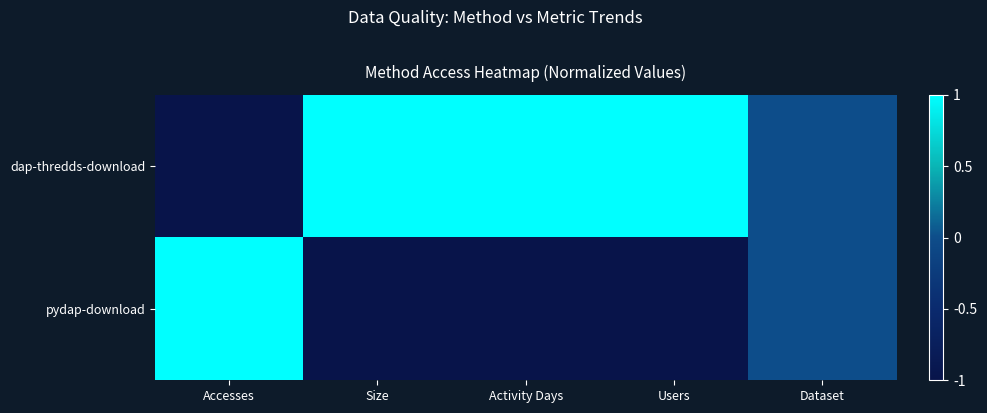

Reading left to right, extract all data points from this chart.

dap-thredds-download: Accesses=-1	Size=1	Activity Days=1	Users=1	Dataset=0
pydap-download: Accesses=1	Size=-1	Activity Days=-1	Users=-1	Dataset=0